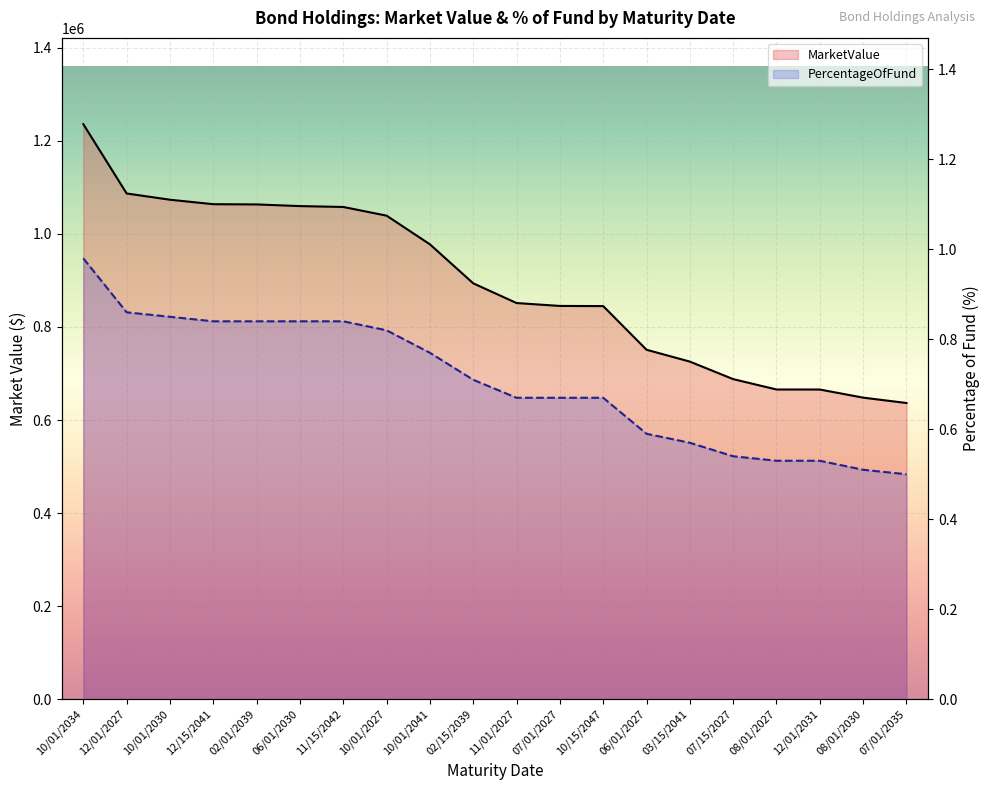

Rank the categories by MarketValue value from highest to lowest.

10/01/2034, 12/01/2027, 10/01/2030, 12/15/2041, 02/01/2039, 06/01/2030, 11/15/2042, 10/01/2027, 10/01/2041, 02/15/2039, 11/01/2027, 07/01/2027, 10/15/2047, 06/01/2027, 03/15/2041, 07/15/2027, 08/01/2027, 12/01/2031, 08/01/2030, 07/01/2035